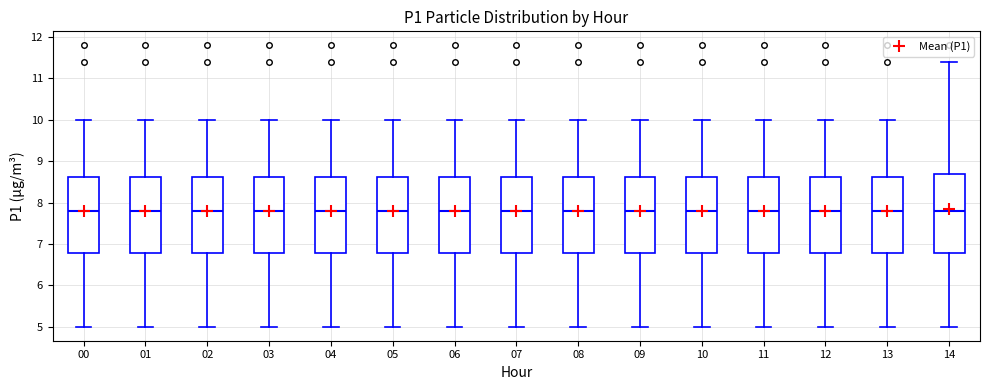

Reading left to right, transcribe this box plot: for each box, give where its median line is, the range the box spans, and where its two whiskers end, as read against the y-axis. The values are not printed on the chart, so give them approximately, as read against the axis.

00: median 7.8, box 6.8 to 8.6, whiskers 5.0 to 10.0
01: median 7.8, box 6.8 to 8.6, whiskers 5.0 to 10.0
02: median 7.8, box 6.8 to 8.6, whiskers 5.0 to 10.0
03: median 7.8, box 6.8 to 8.6, whiskers 5.0 to 10.0
04: median 7.8, box 6.8 to 8.6, whiskers 5.0 to 10.0
05: median 7.8, box 6.8 to 8.6, whiskers 5.0 to 10.0
06: median 7.8, box 6.8 to 8.6, whiskers 5.0 to 10.0
07: median 7.8, box 6.8 to 8.6, whiskers 5.0 to 10.0
08: median 7.8, box 6.8 to 8.6, whiskers 5.0 to 10.0
09: median 7.8, box 6.8 to 8.6, whiskers 5.0 to 10.0
10: median 7.8, box 6.8 to 8.6, whiskers 5.0 to 10.0
11: median 7.8, box 6.8 to 8.6, whiskers 5.0 to 10.0
12: median 7.8, box 6.8 to 8.6, whiskers 5.0 to 10.0
13: median 7.8, box 6.8 to 8.6, whiskers 5.0 to 10.0
14: median 7.8, box 6.8 to 8.7, whiskers 5.0 to 11.4